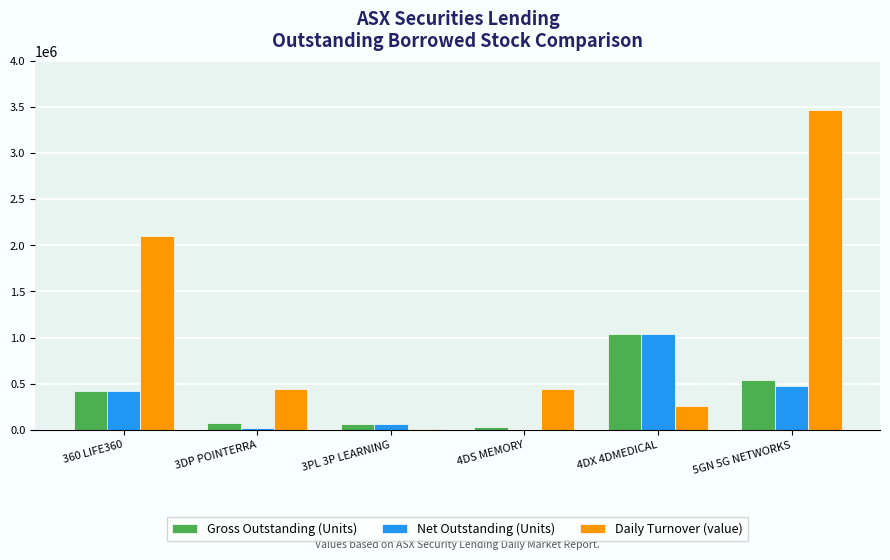

Between 3PL 3P LEARNING and 5GN 5G NETWORKS, which series saw the biggest shift?

Daily Turnover (value)